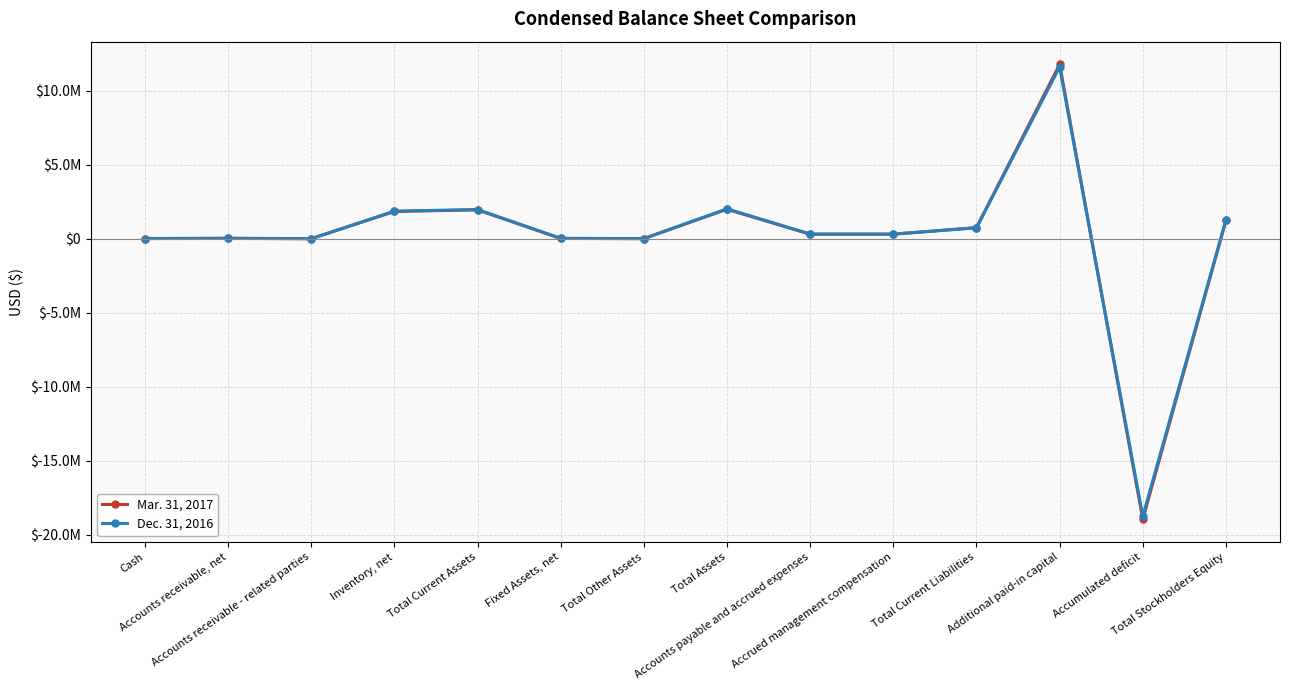

Rank the series by their maximum value, from lowest to highest.

Dec. 31, 2016, Mar. 31, 2017